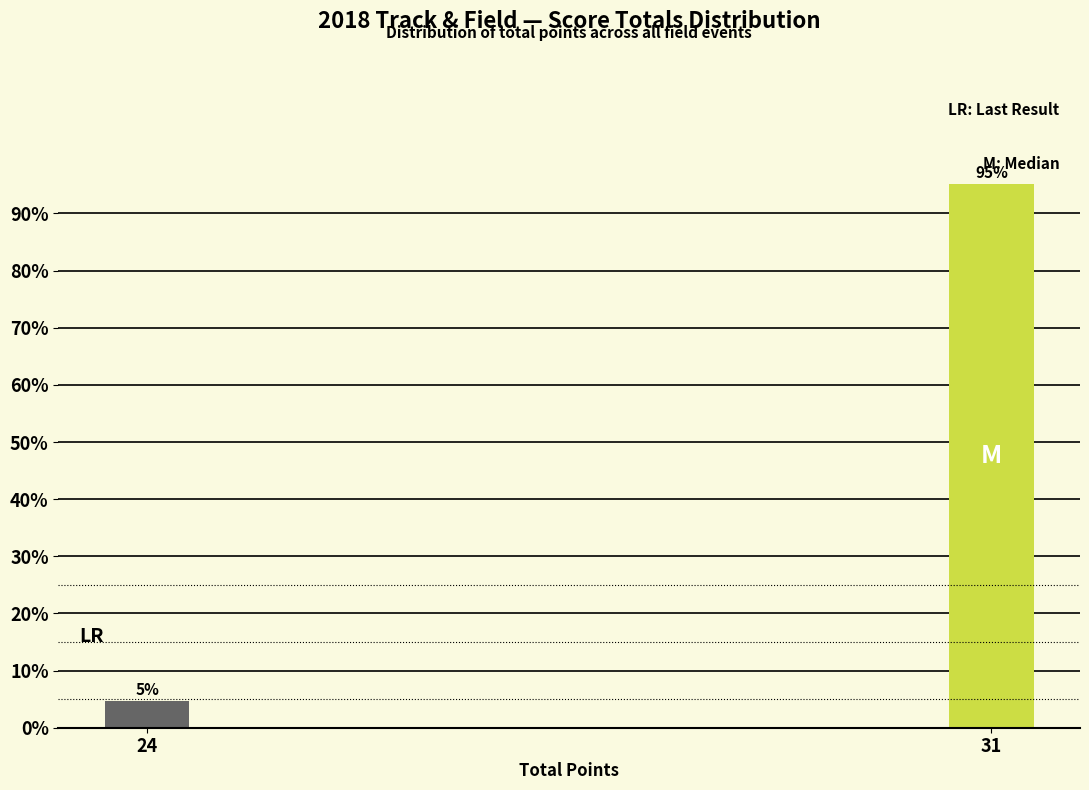

List the labels in order of value, smallest first.

24, 31